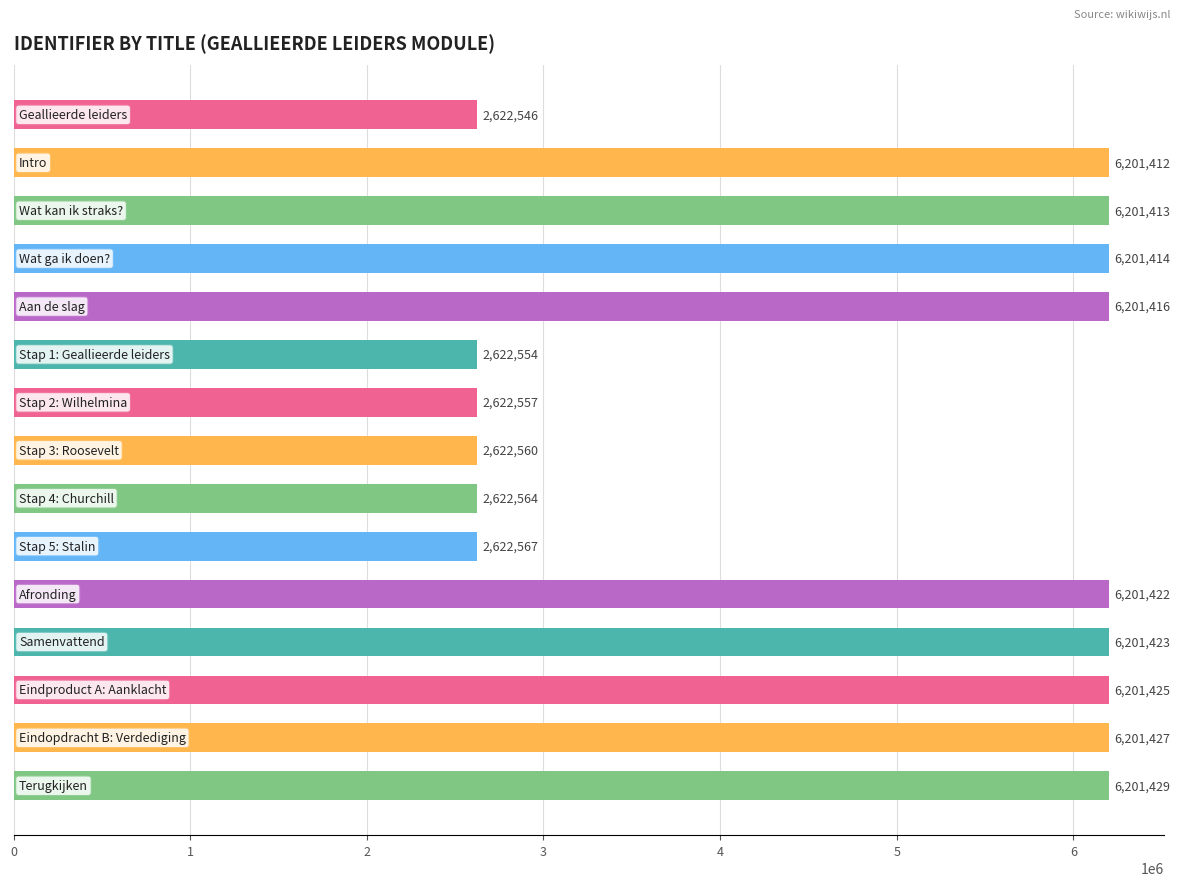

Are the bars grouped side by side (vs. stacked)?

No